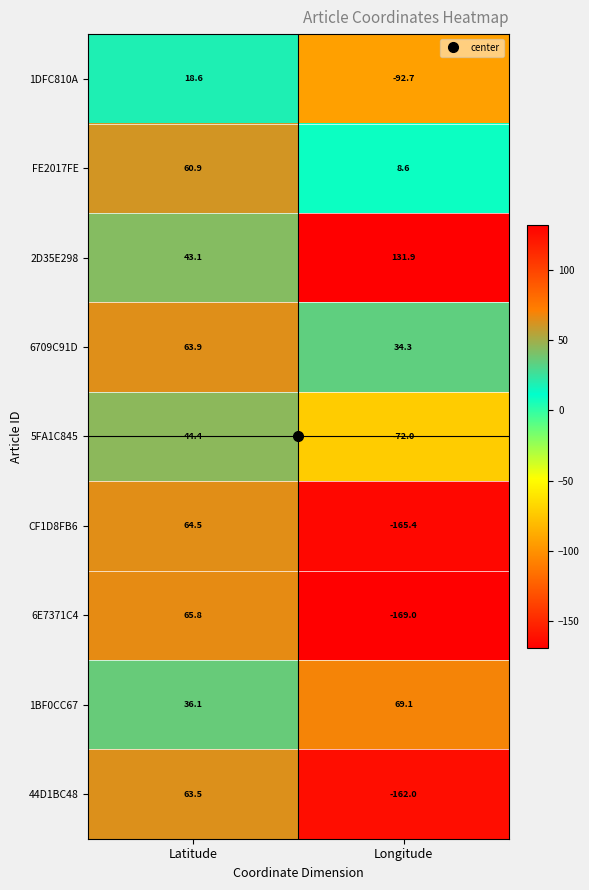

Between Latitude and Longitude, which series saw the biggest shift?

6E7371C4